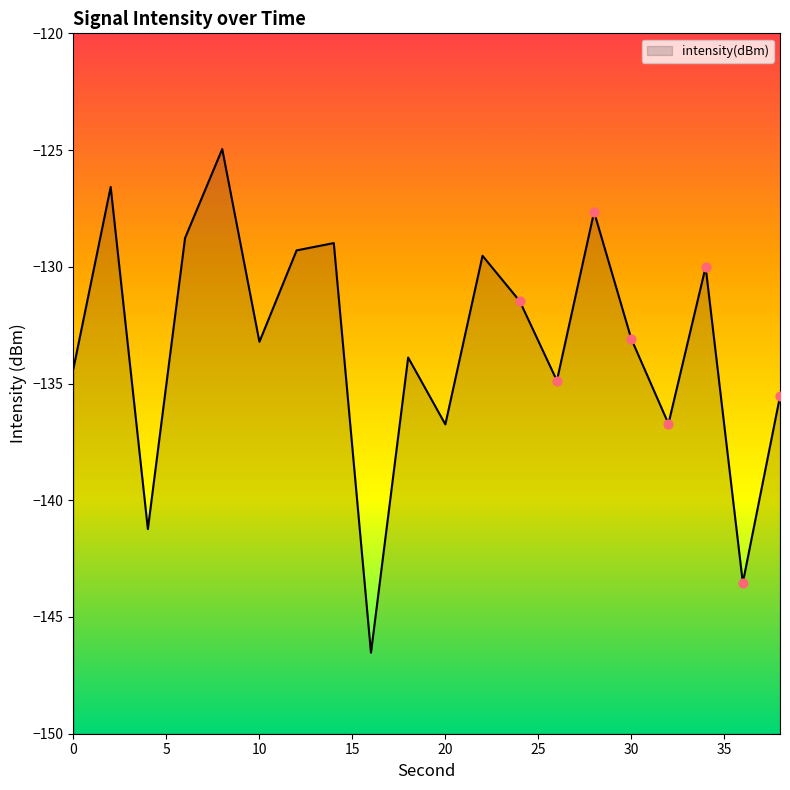

What is the change in value from 20 to 38?

+1.2